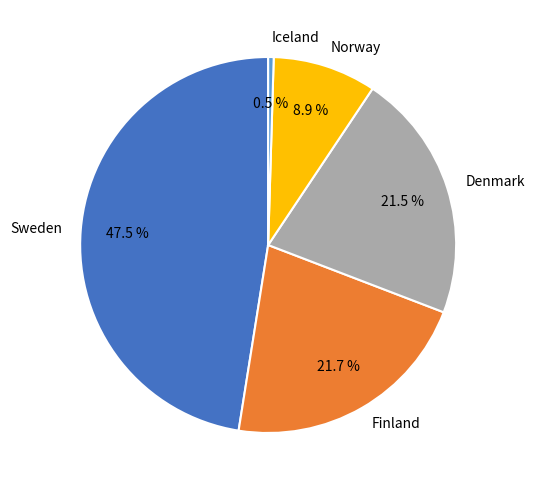

Which category has the smallest portion of the pie?

Iceland